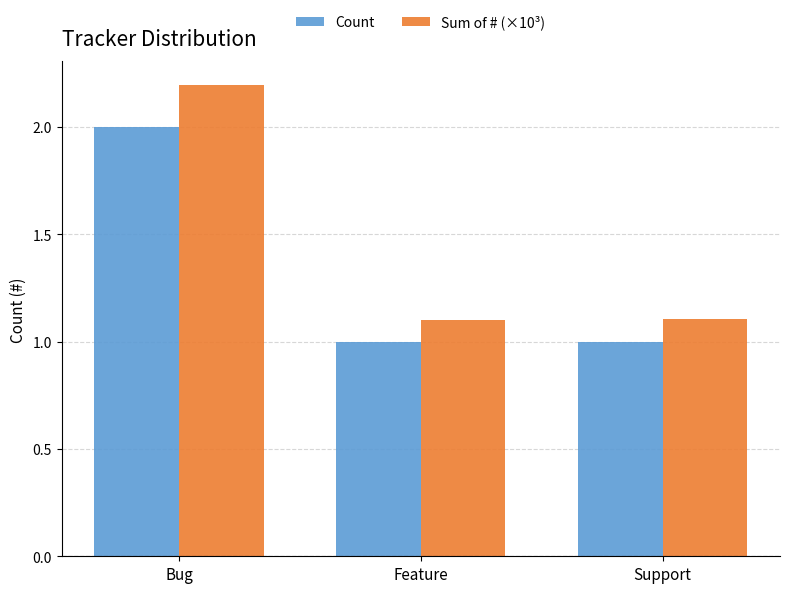

What position from the right is Bug?

3